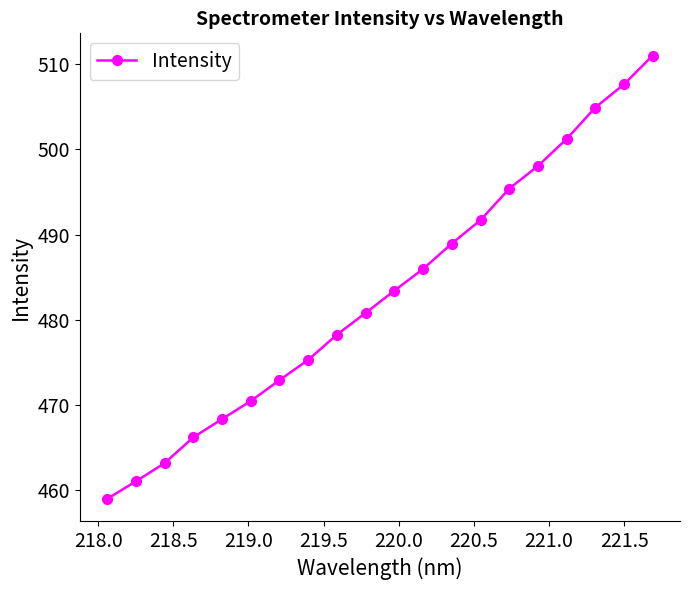

What is the sum of all values?

9663.8